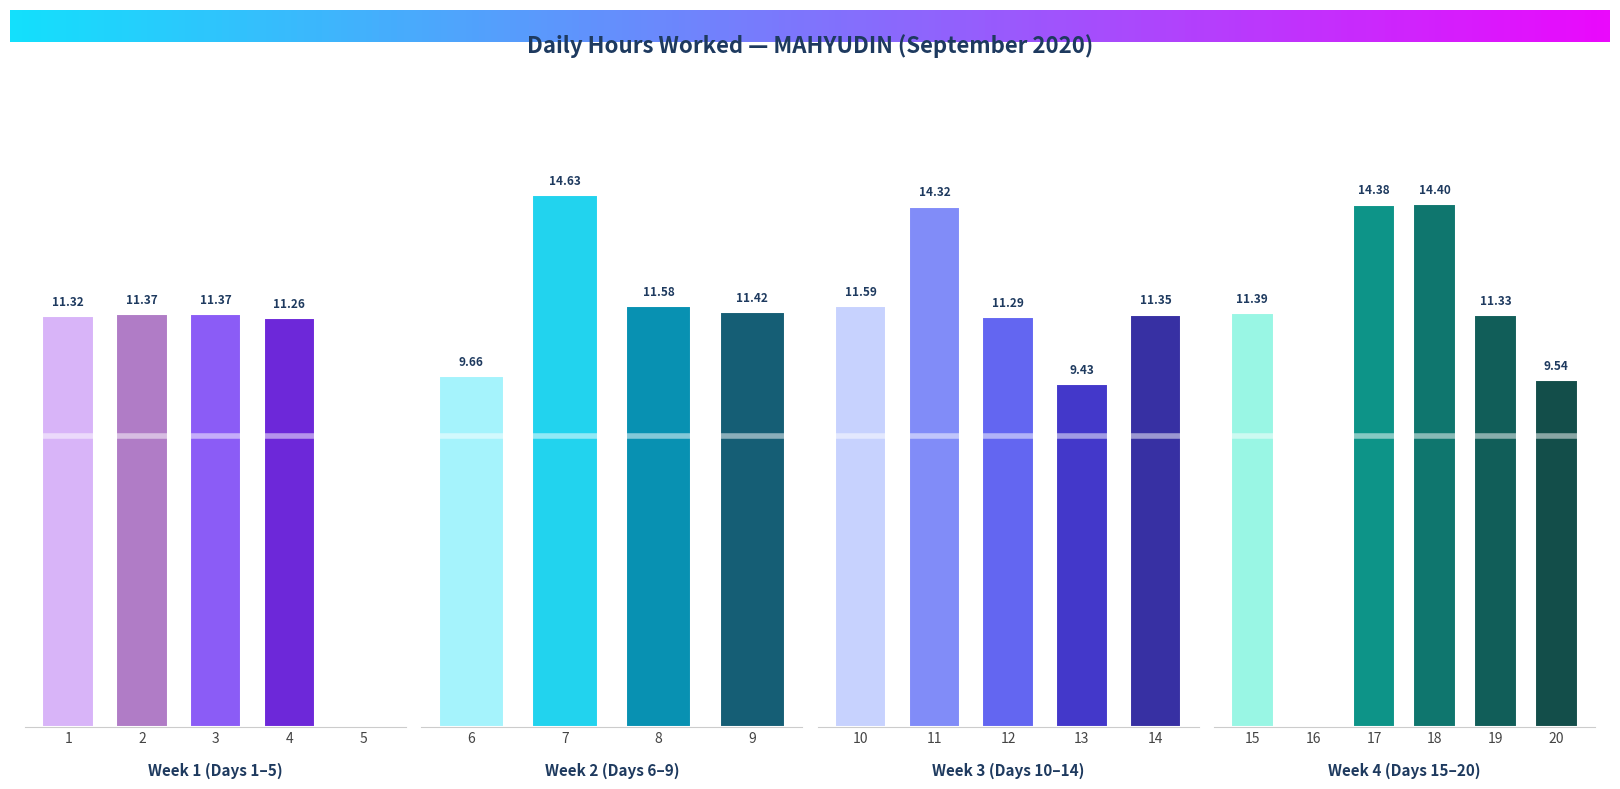

The value at 9 is 5.8. True or false?

False